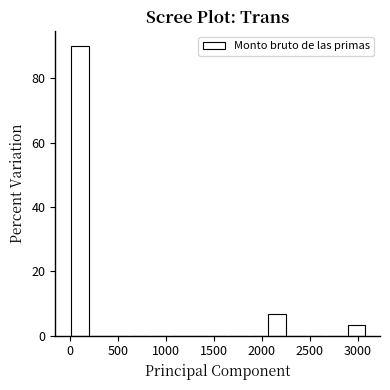

Which range on the x-axis has the tallest bar?

0 to 200